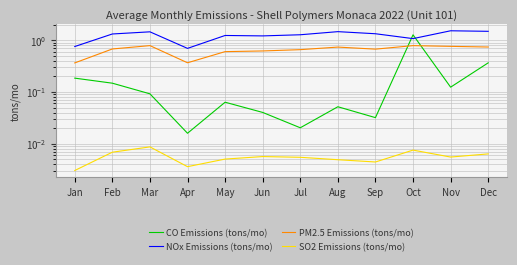

At how many categories does at least one series exceed 0?

12